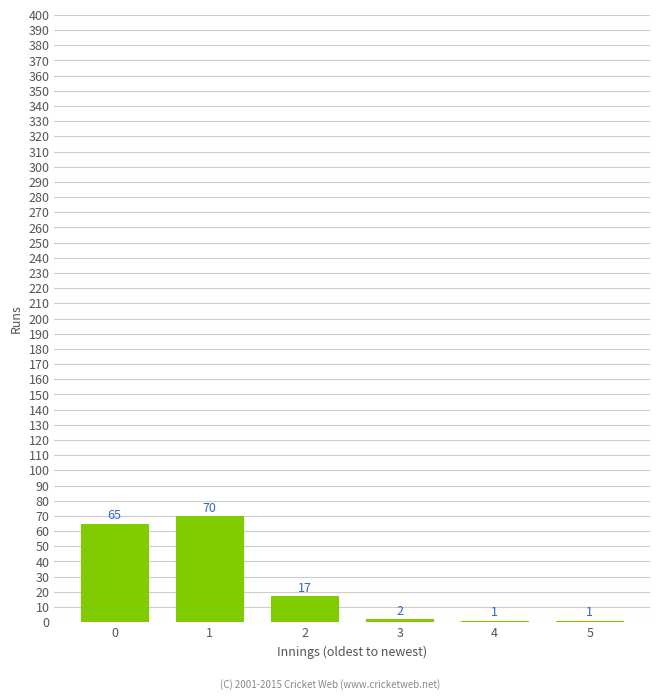

Reading left to right, what are all the values shown in this chart?

0=65	1=70	2=17	3=2	4=1	5=1